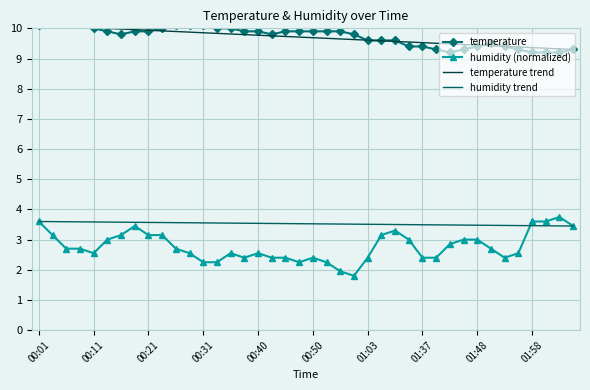

Rank the series at 29 from lowest to highest value.

humidity (normalized), humidity trend, temperature, temperature trend